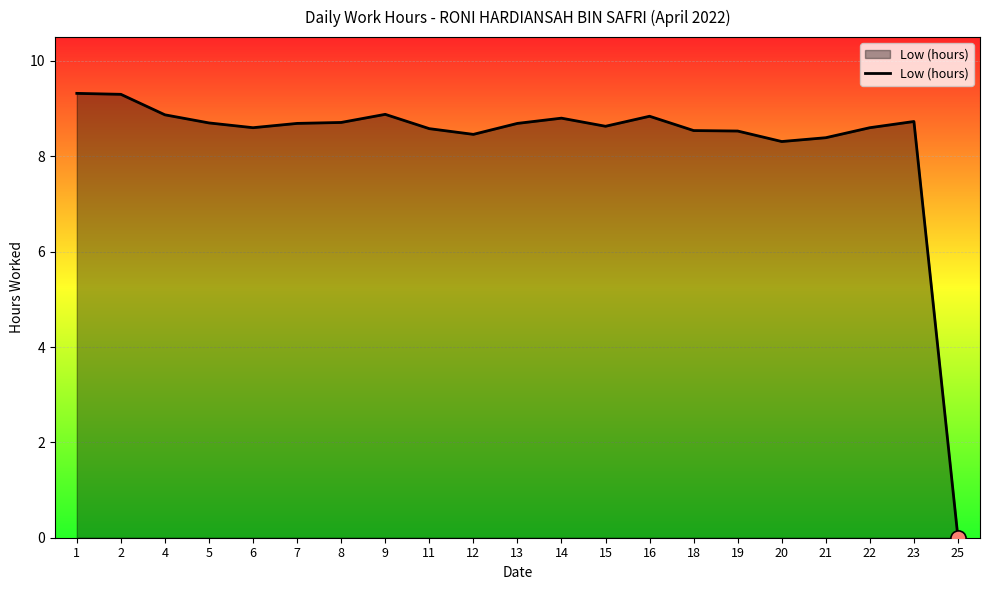

Approximately how many times larger is the value at 4 compared to 12?

1.0